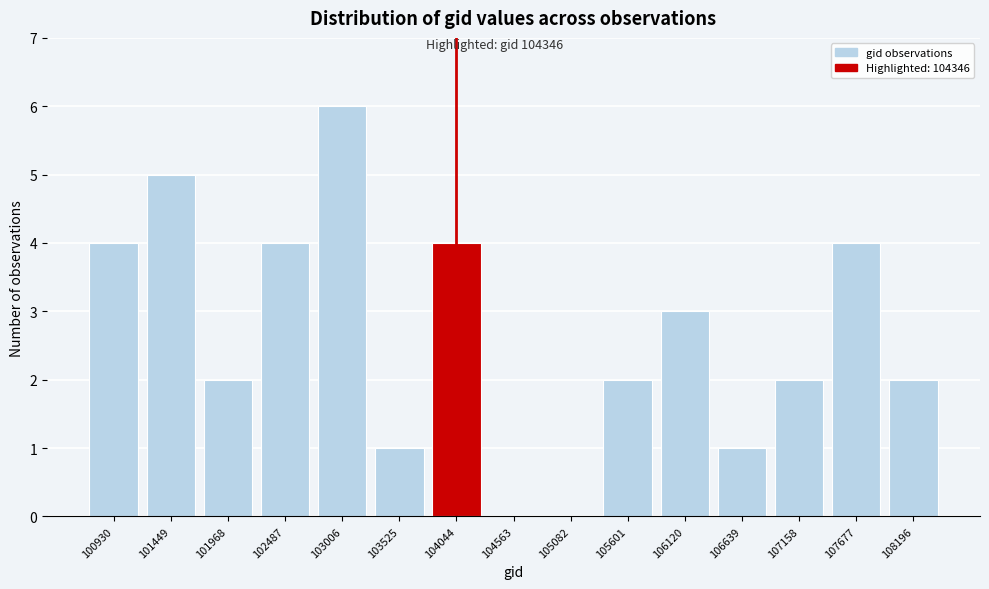

Reading left to right, transcribe all the data shown in this chart.

100930=4	101449=5	101968=2	102487=4	103006=6	103525=1	104044=4	104563=0	105082=0	105601=2	106120=3	106639=1	107158=2	107677=4	108196=2